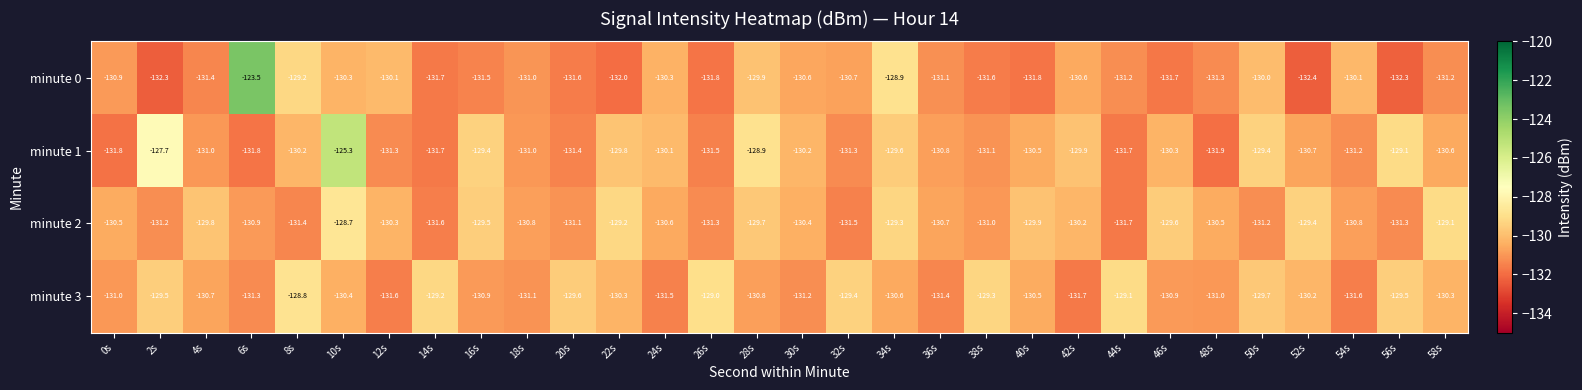

Rank the series by their maximum value, from highest to lowest.

minute 0, minute 1, minute 2, minute 3